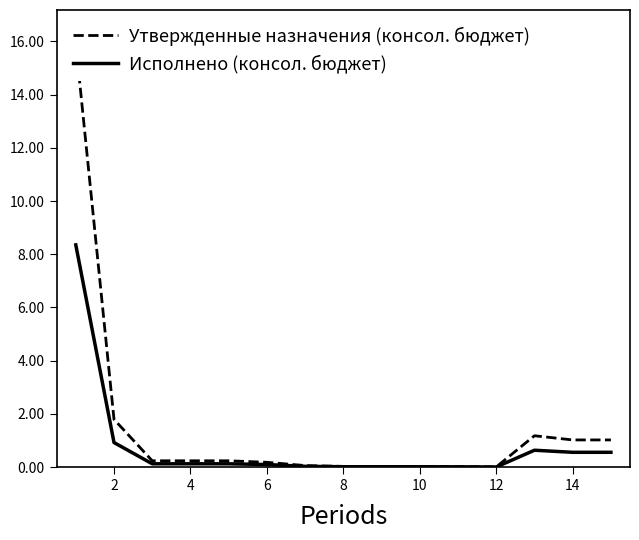

Which series has the widest spread of values?

Утвержденные назначения (консол. бюджет)